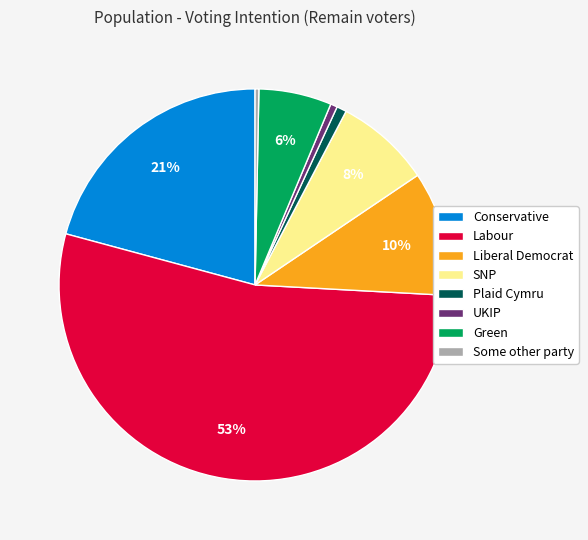

Between Labour and Plaid Cymru, which is larger?

Labour